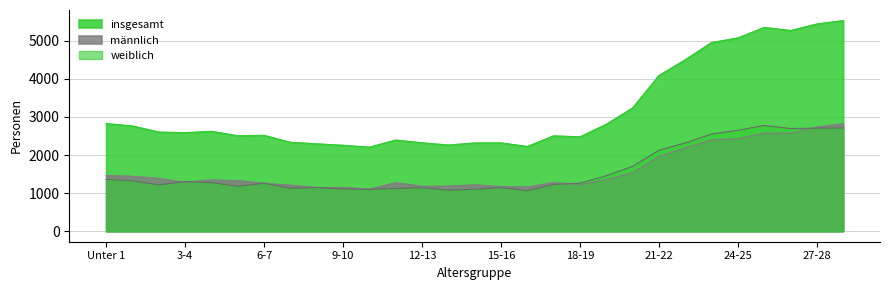

The value of weiblich at 13-14 is 1531. True or false?

False